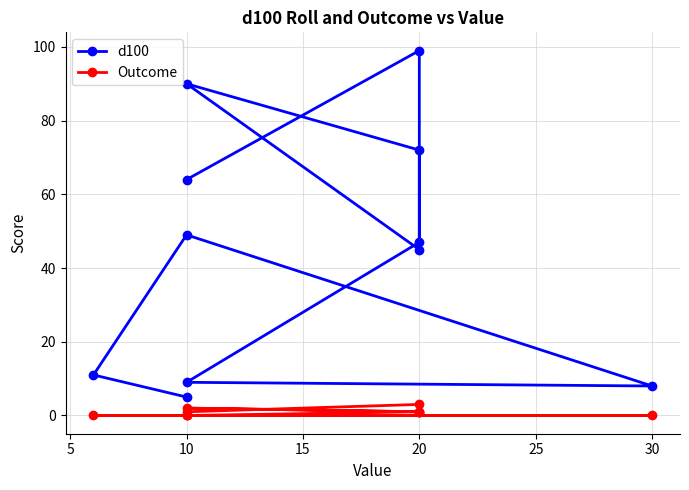

Which series has the largest range (max minus min)?

d100